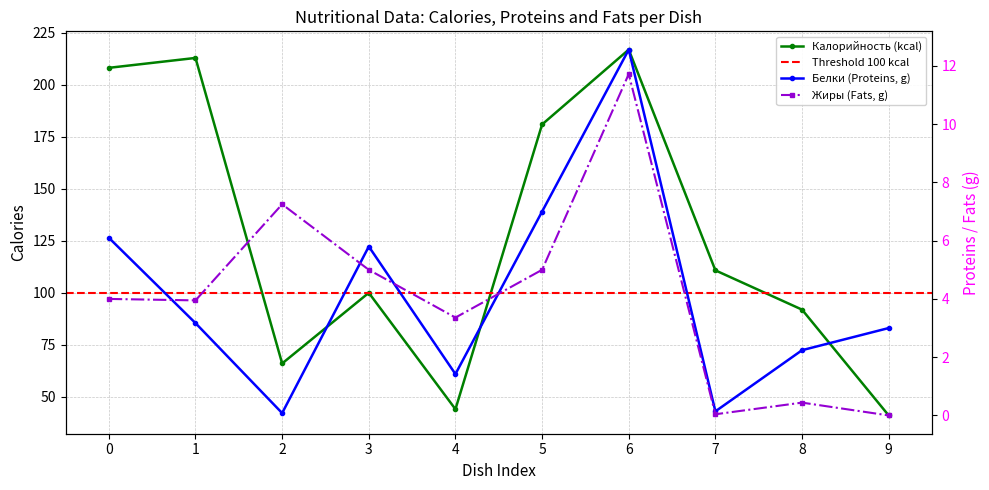

How many data points in Белки are less than 3?

4